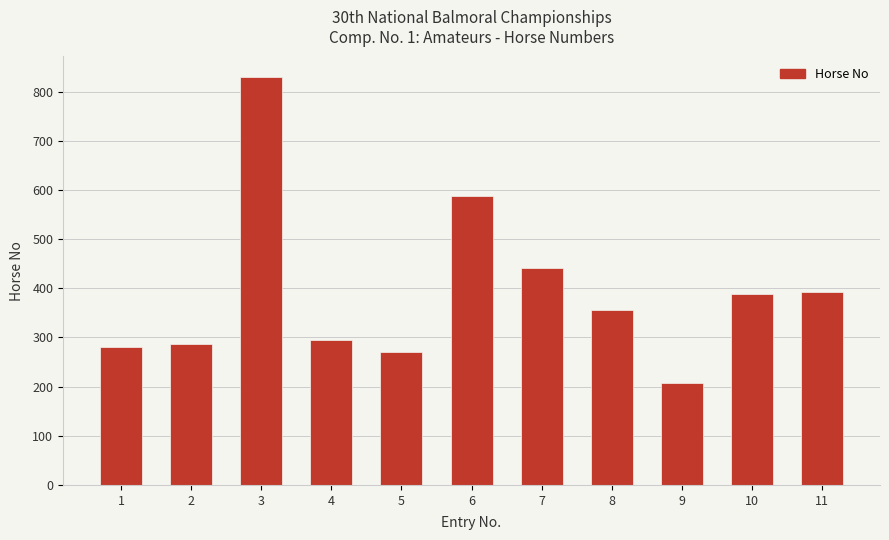

At which category does the chart reach its minimum across all series?

9